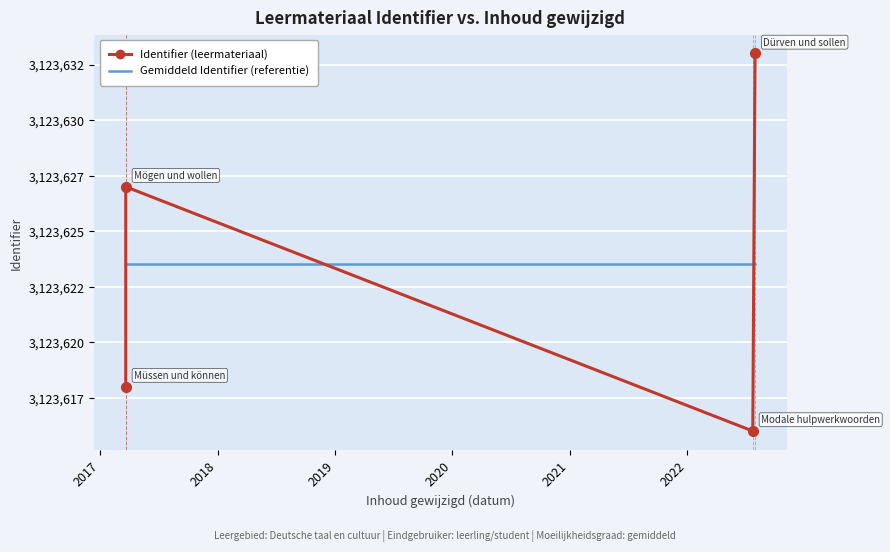

Which series has the largest range (max minus min)?

Identifier (leermateriaal)